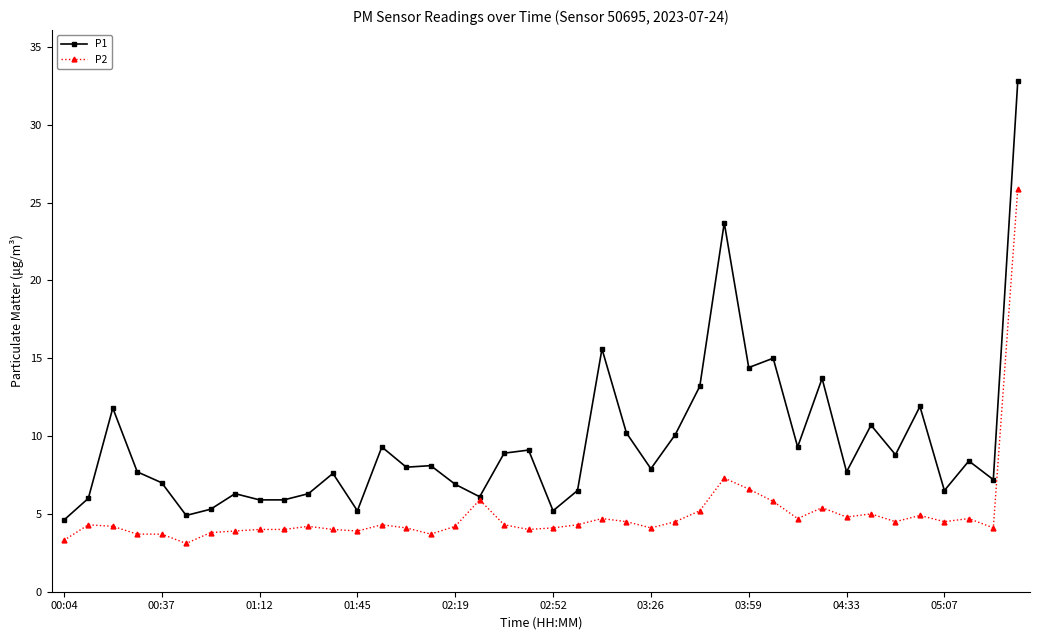

What is the maximum value for P2?

25.9